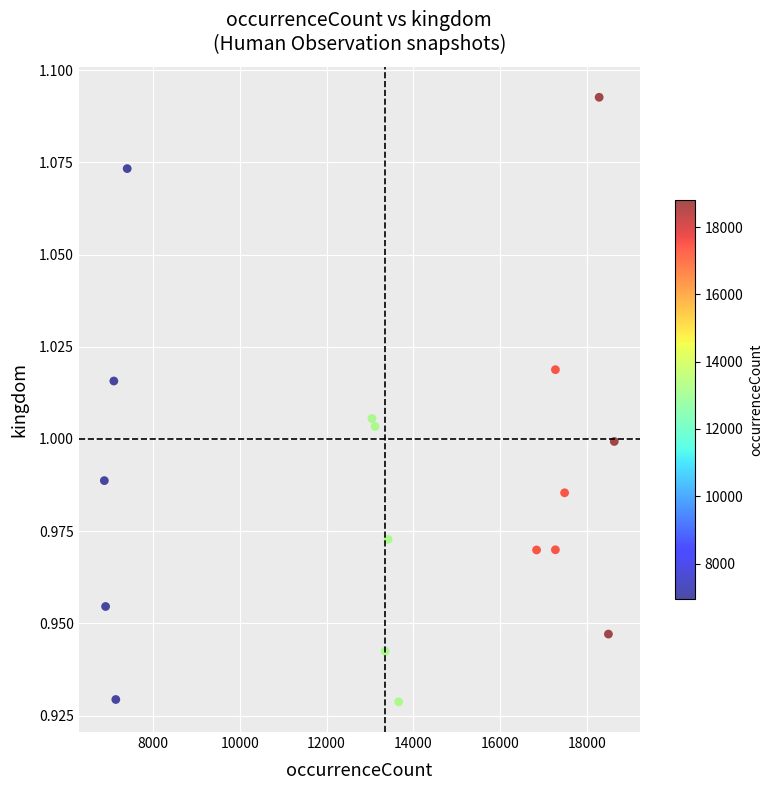

What is the range of X values (max minus min)?

11762.6